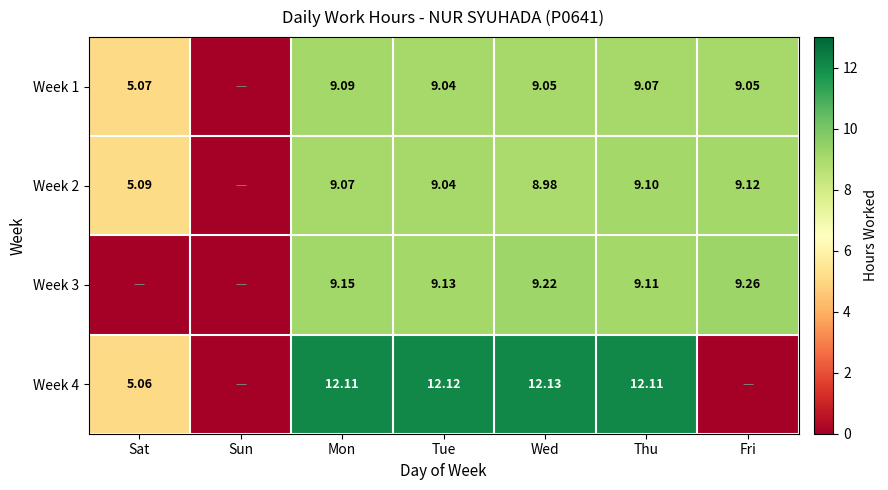

Is the value of Week 4 at Fri greater than the value of Week 1 at Sun?

No